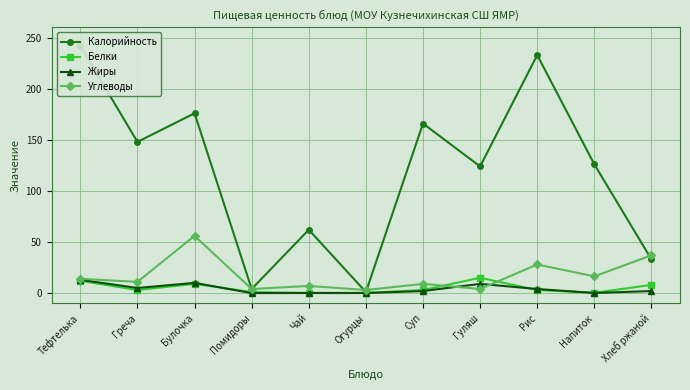

Where is the first local minimum for Калорийность?

Греча